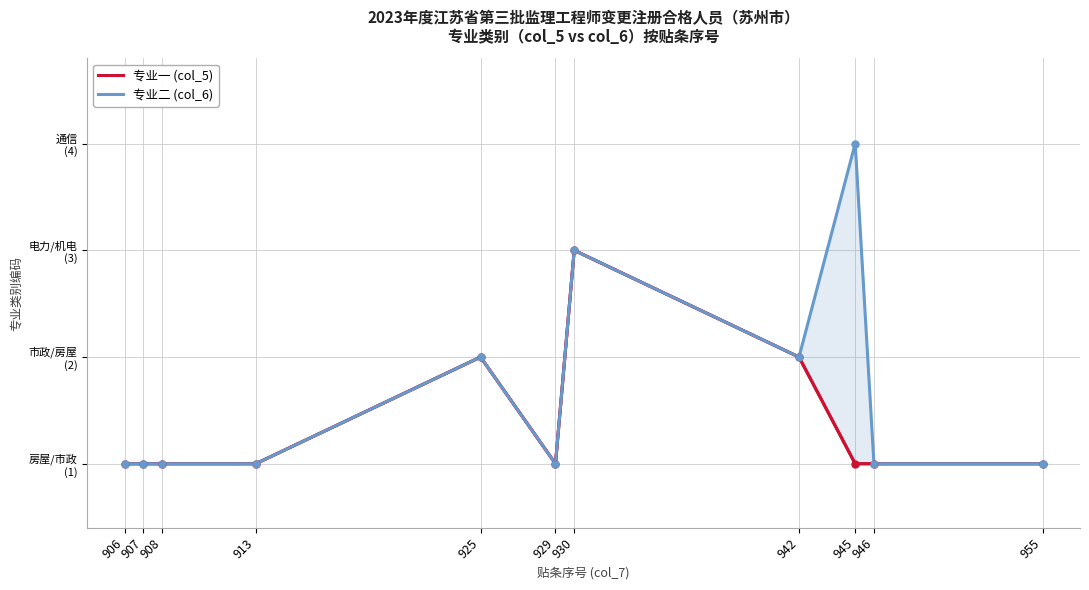

What is the minimum value shown in the chart?

1